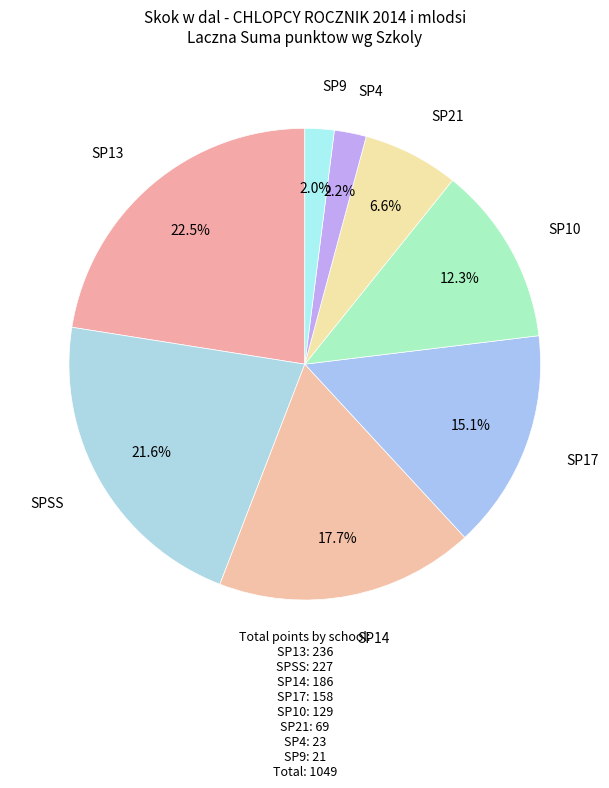

How many segments does this pie chart have?

8